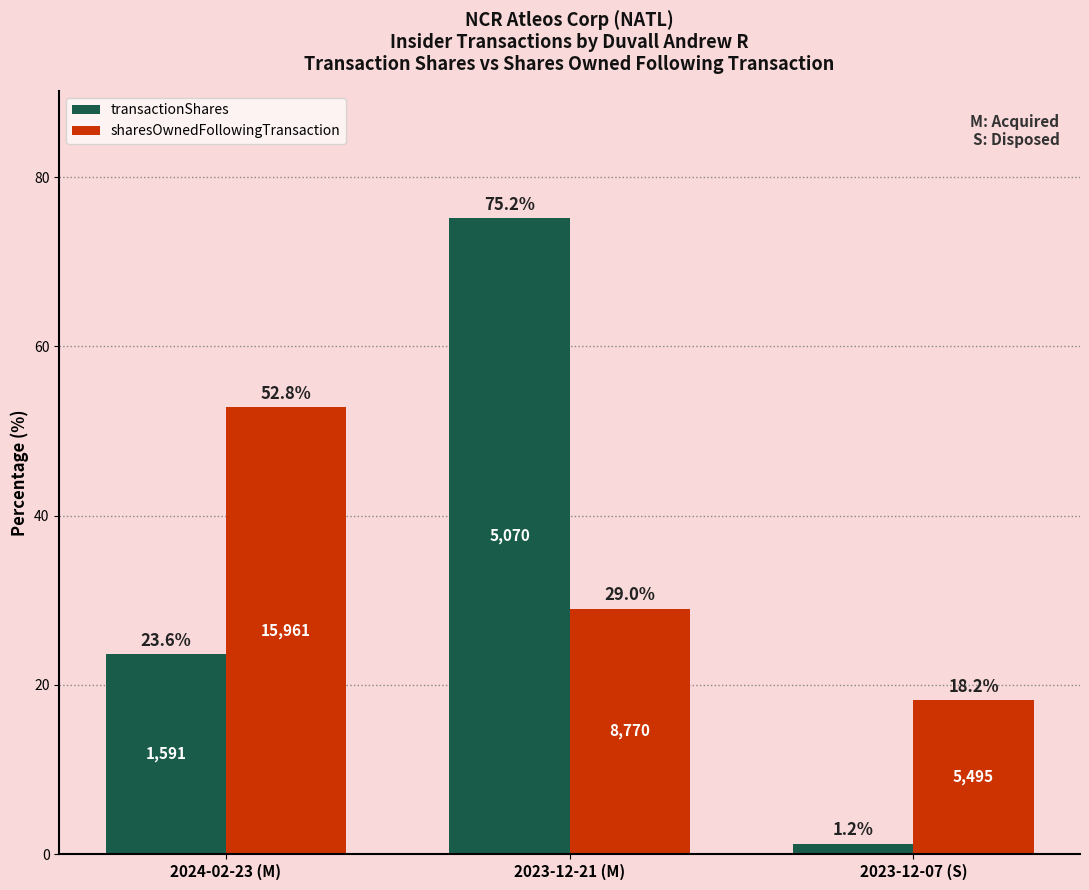

How many data points in sharesOwnedFollowingTransaction are above 29?

2